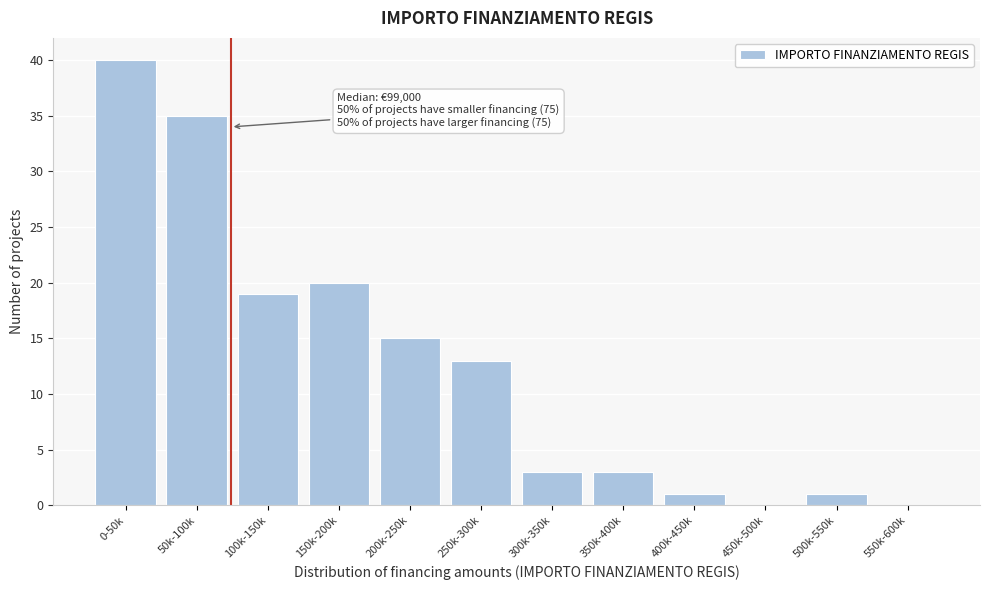

Reading left to right, transcribe all the data shown in this chart.

0-50k=40	50k-100k=35	100k-150k=19	150k-200k=20	200k-250k=15	250k-300k=13	300k-350k=3	350k-400k=3	400k-450k=1	450k-500k=0	500k-550k=1	550k-600k=0